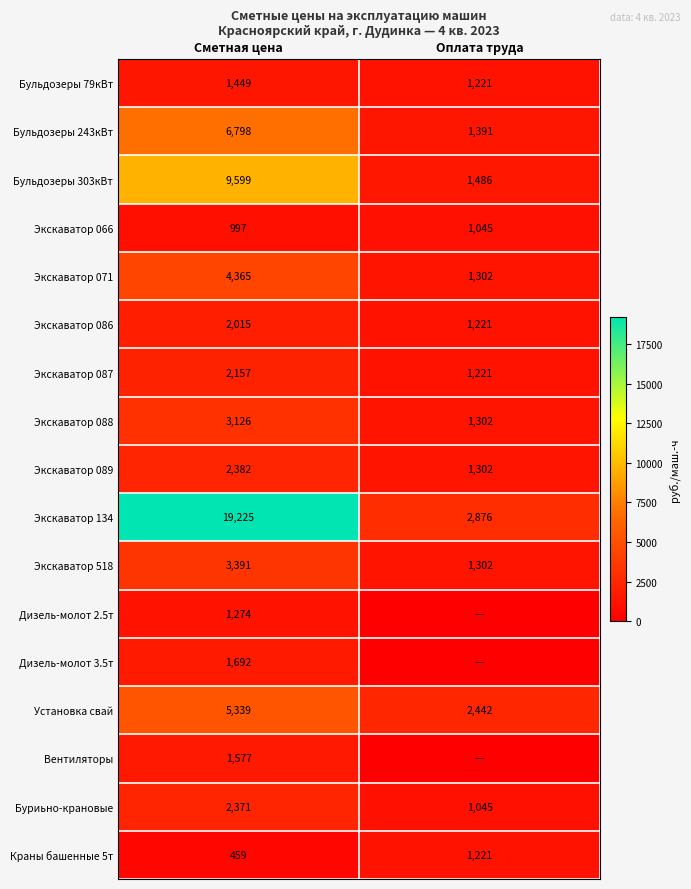

How many data points in Экскаватор 134 are less than 19225?

1